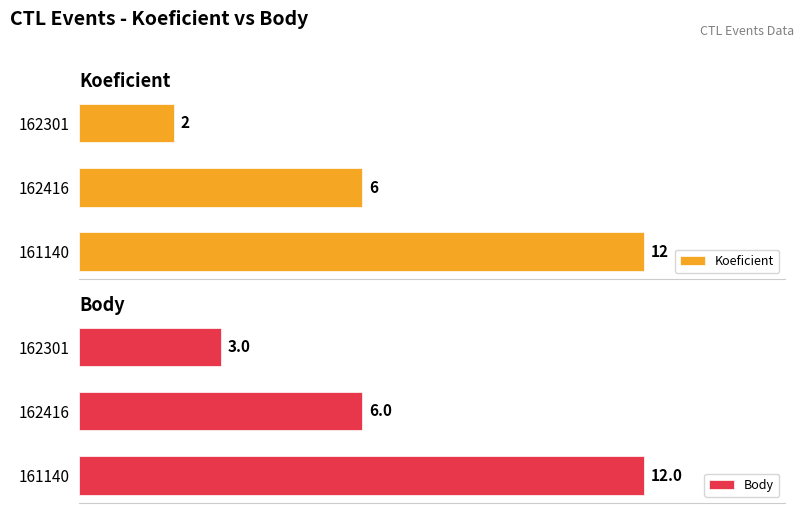

Rank the categories by Koeficient value from highest to lowest.

161140, 162416, 162301